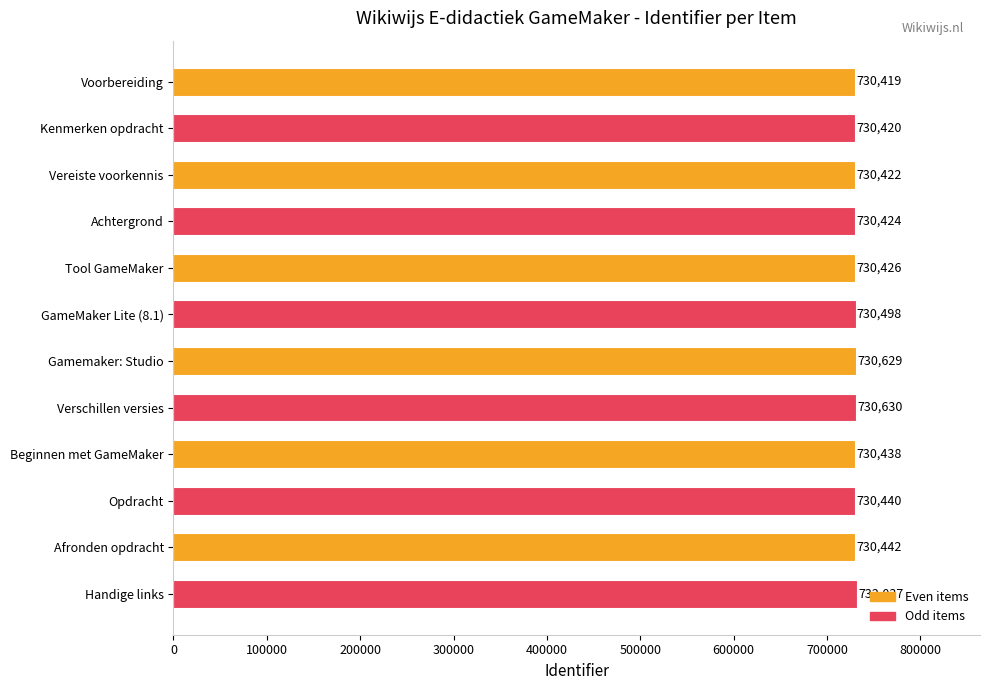

Between Vereiste voorkennis and Beginnen met GameMaker, which is larger?

Beginnen met GameMaker